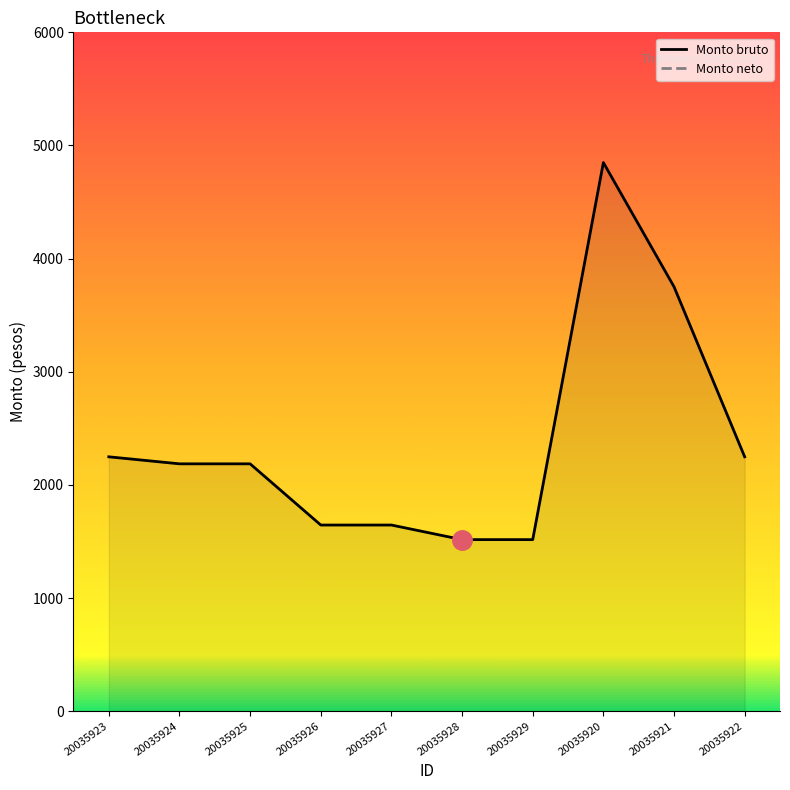

What is the greatest value displayed?

4849